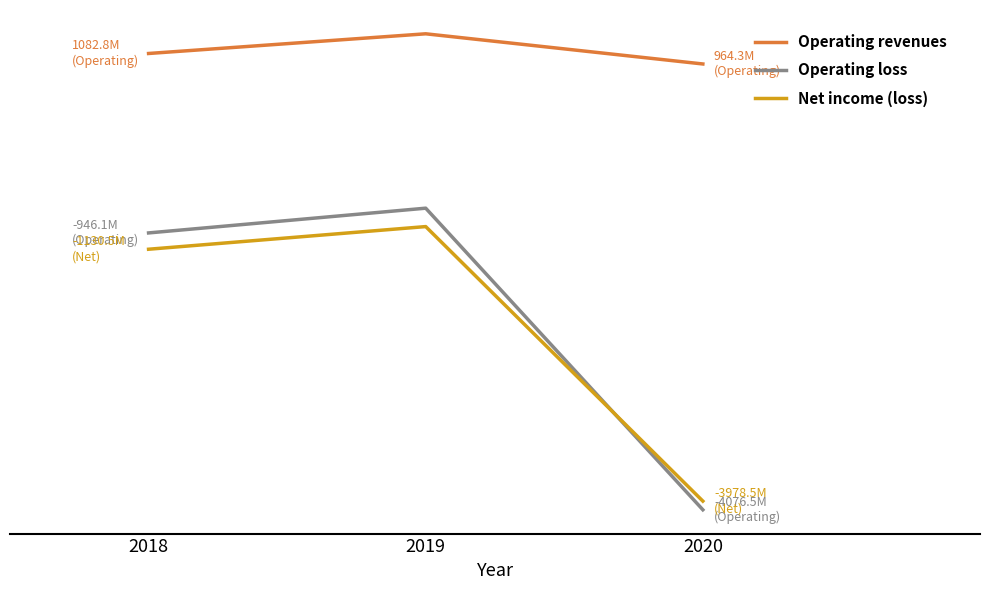

What is the value of the Operating revenues point at the 2nd from the left?

1305.4